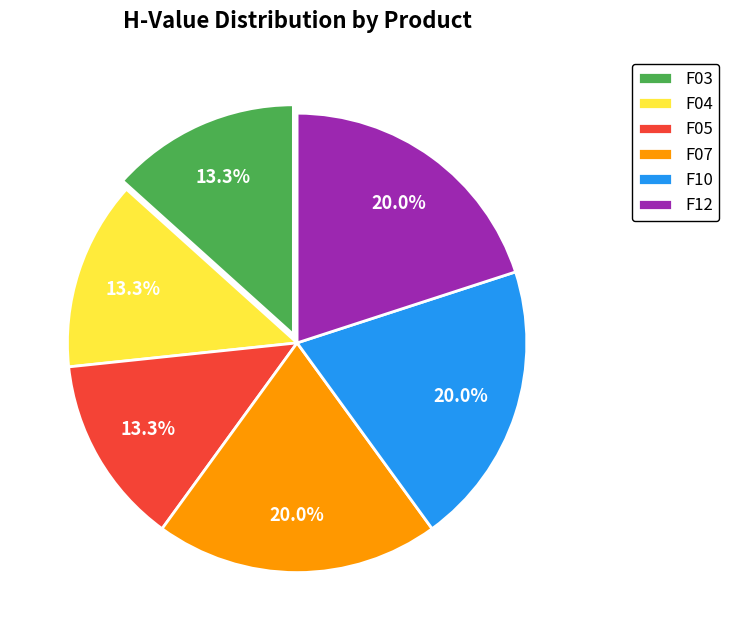

Does any single category account for the majority?

No